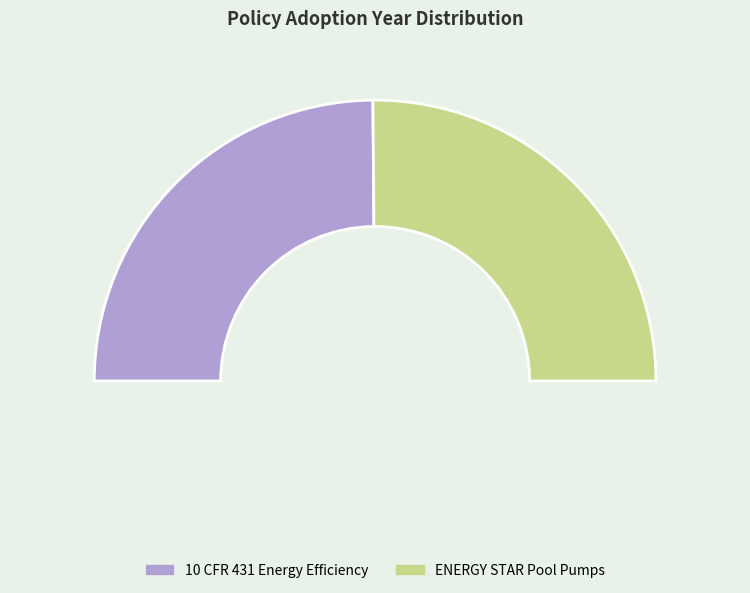

How many slices are in this pie chart?

2